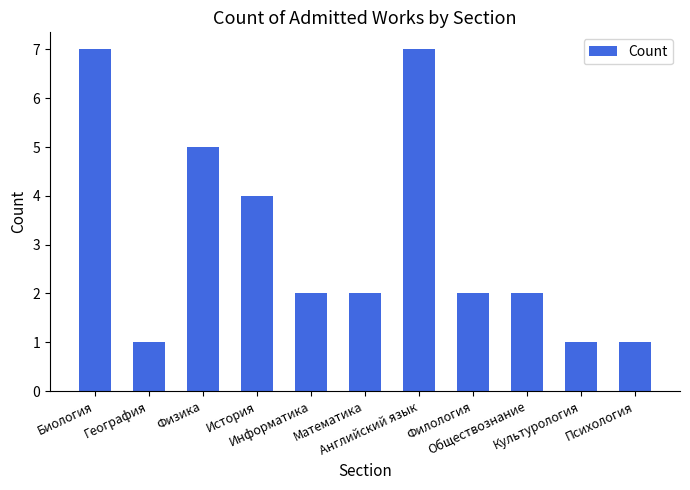

The value at Психология is 0. True or false?

False